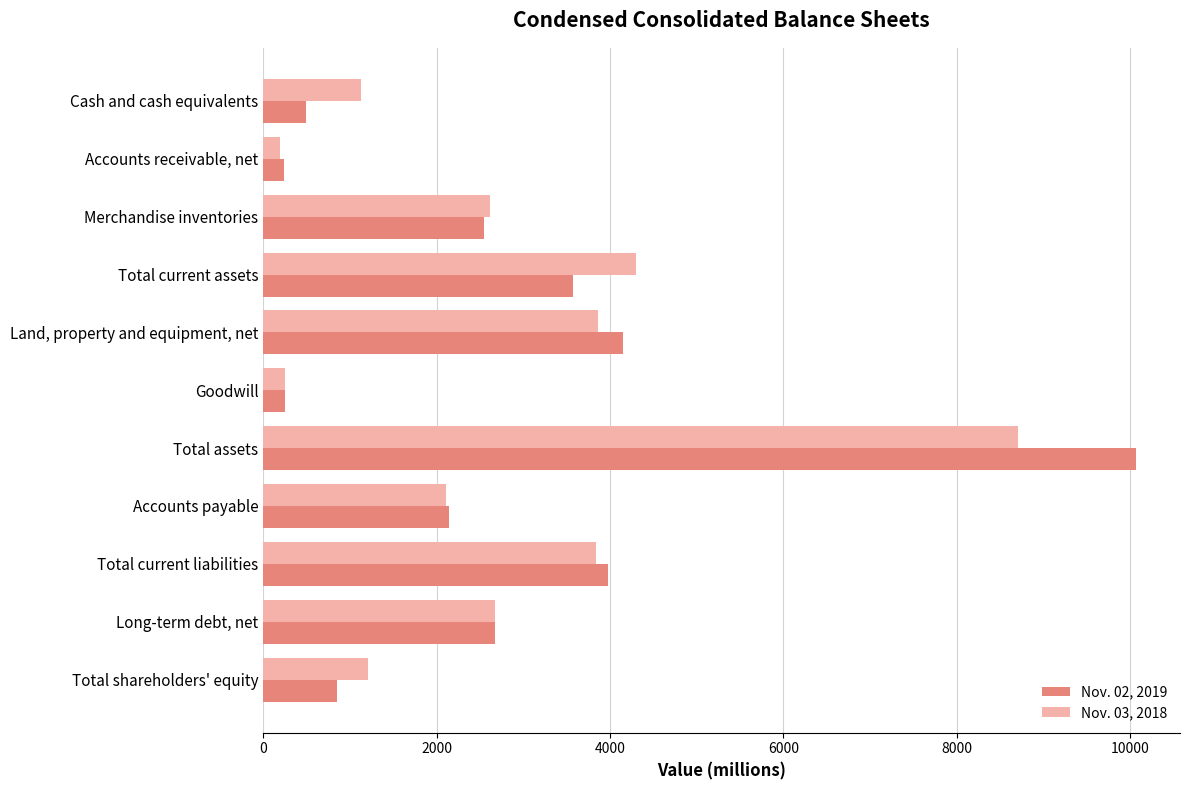

At which category does the chart reach its peak across all series?

Total assets